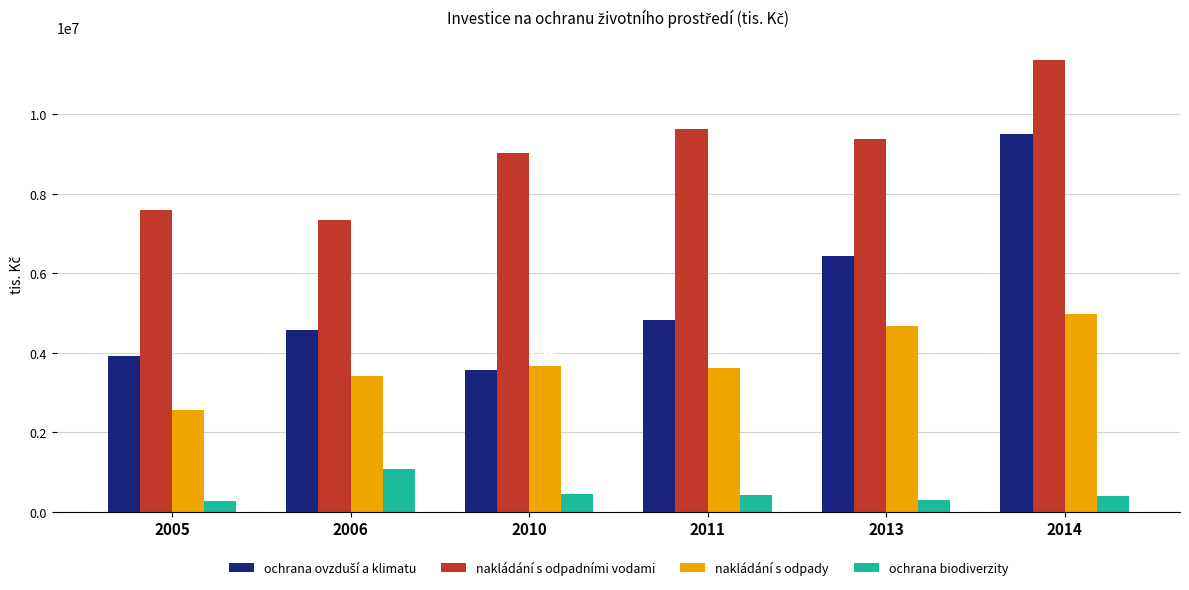

What is the sum of all ochrana biodiverzity values?

2902300